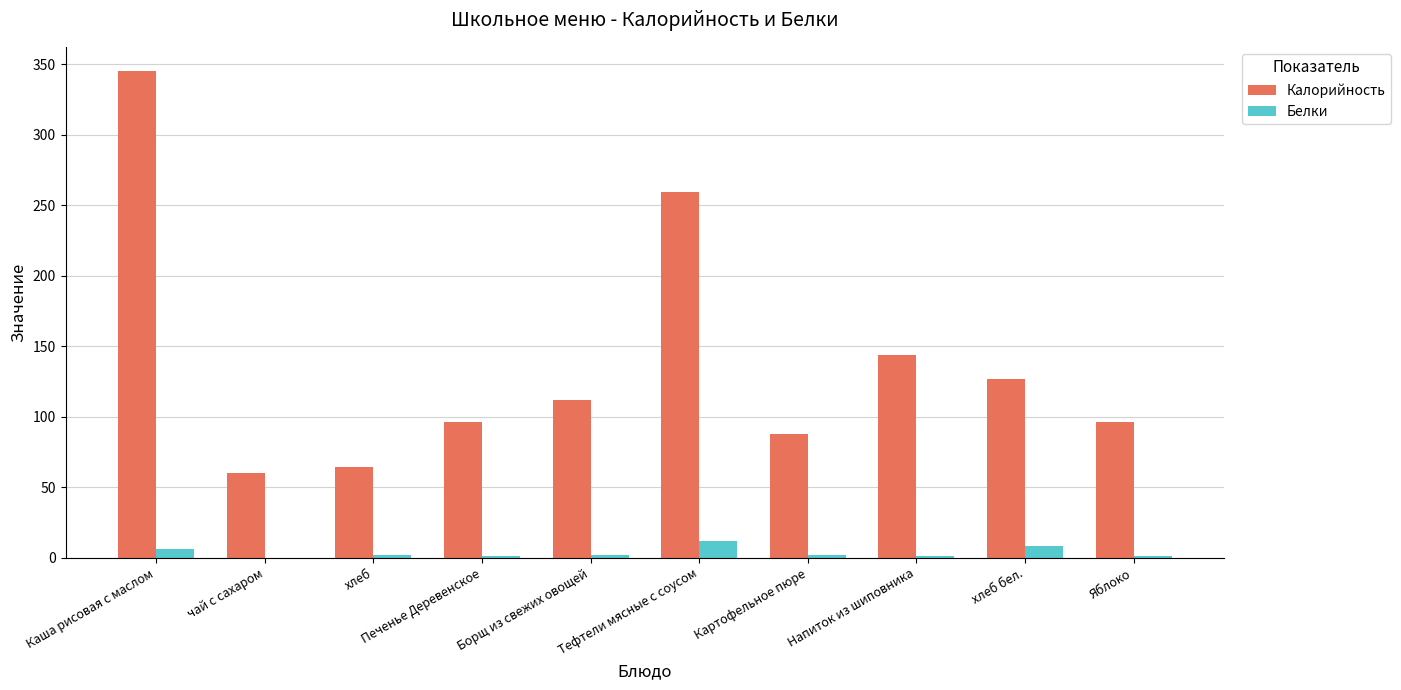

What is the highest value of the Белки series?

12